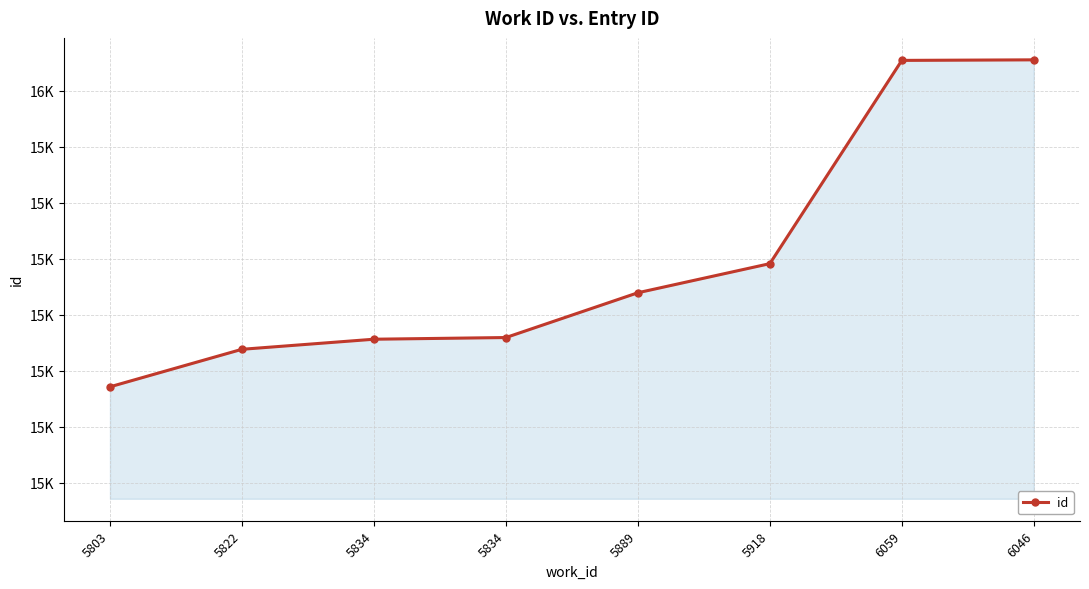

Does the chart have visible grid lines?

Yes